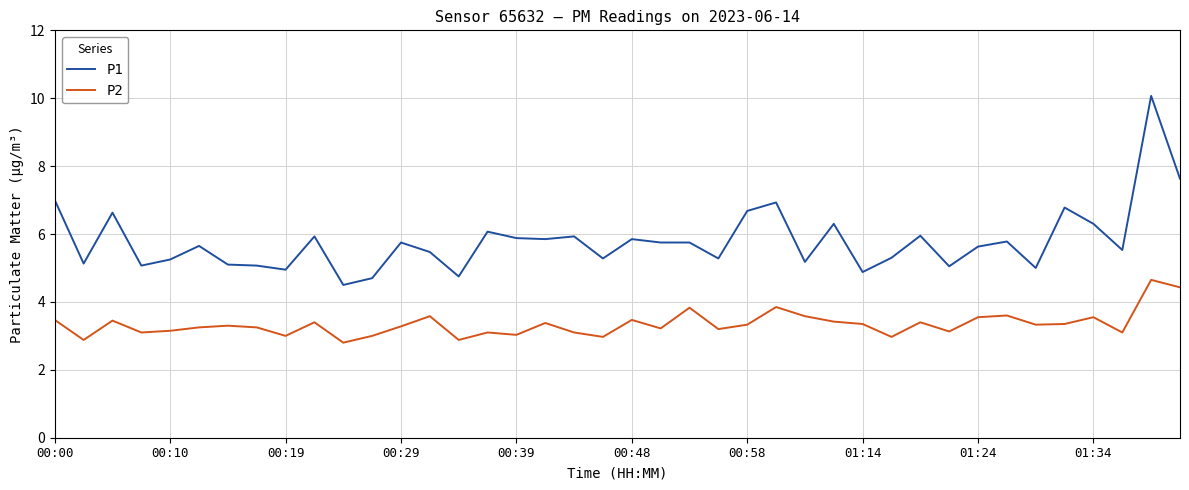

Which series has the widest spread of values?

P1